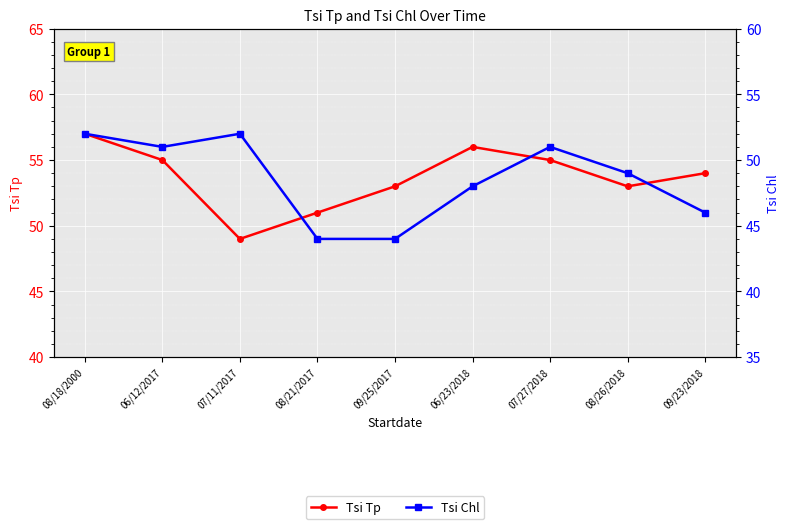

Which category has the lowest value across all series?

08/21/2017